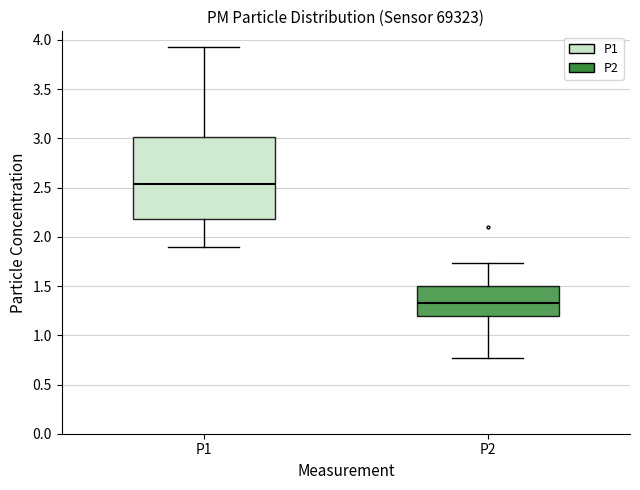

Reading left to right, read every box against the y-axis: the position of its median line, the range the box covers, and the ends of its whiskers. The values are not printed on the chart, so give them approximately, as read against the axis.

P1: median 2.55, box 2.20 to 3.00, whiskers 1.90 to 3.95
P2: median 1.35, box 1.20 to 1.50, whiskers 0.75 to 1.75